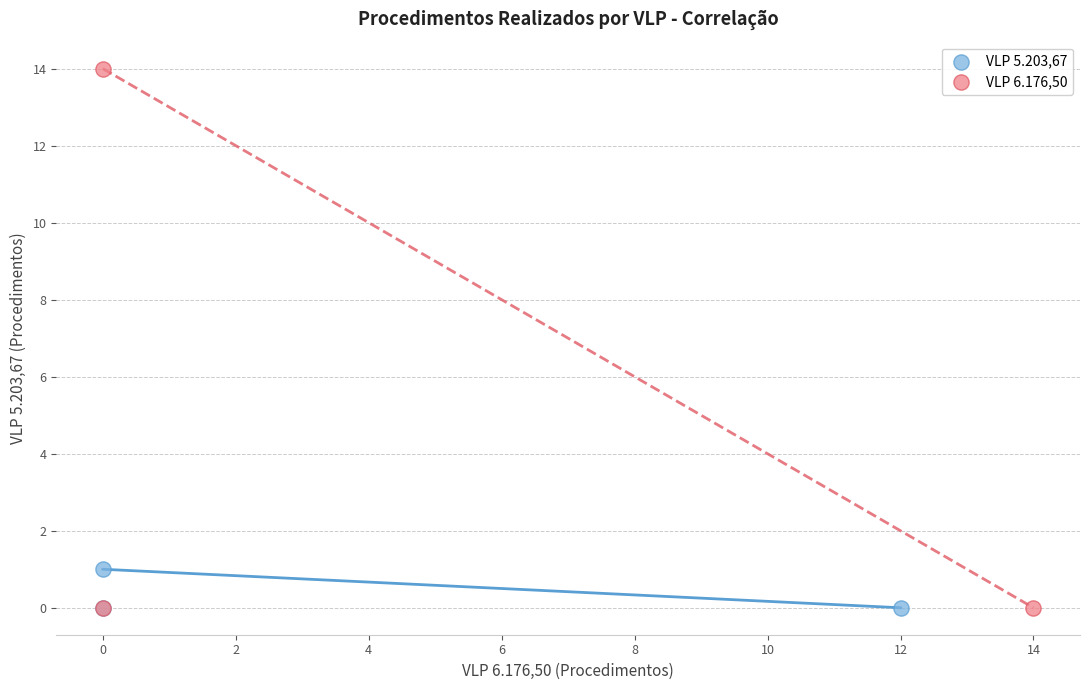

Which series contains the highest Y value?

VLP 6.176,50